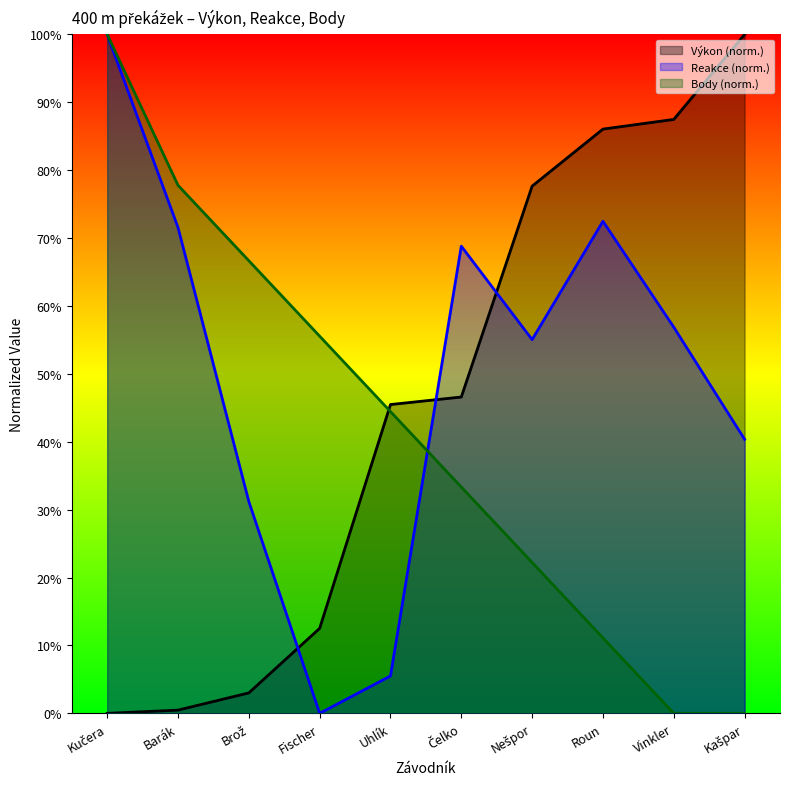

What are all the series names shown in the legend?

Výkon (norm.), Reakce (norm.), Body (norm.)